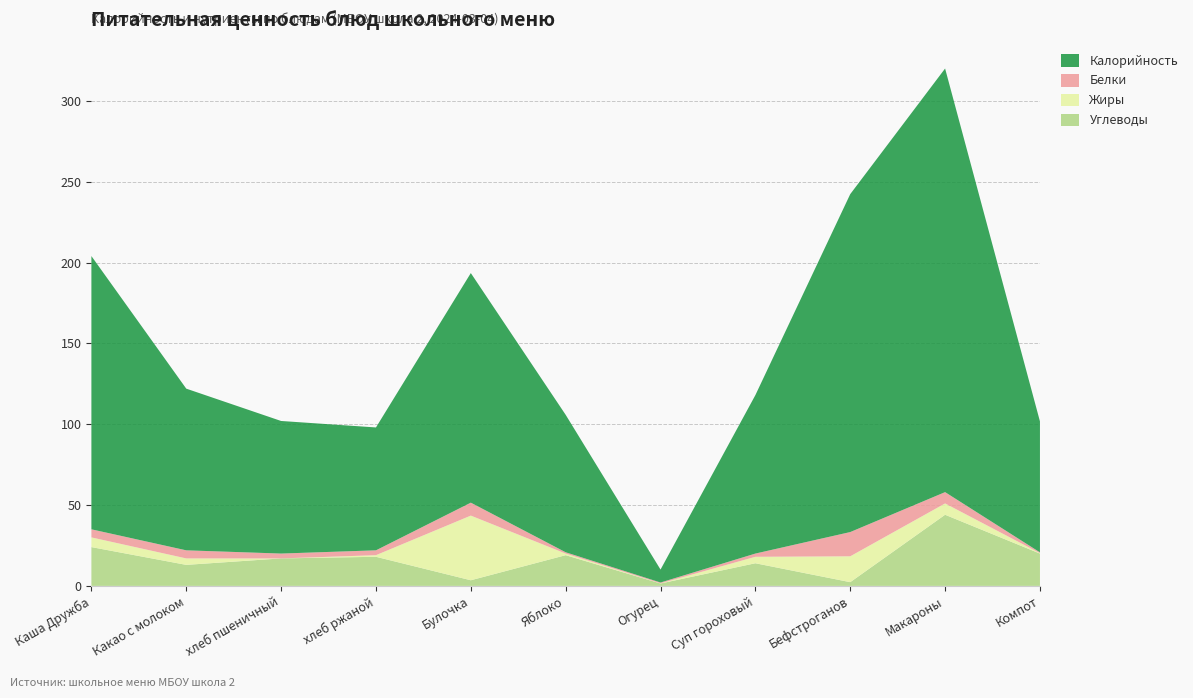

Reading left to right, transcribe all the data shown in this chart.

Калорийность: Каша Дружба=169.0	Какао с молоком=100.0	хлеб пшеничный=82.0	хлеб ржаной=76.0	Булочка=142.0	Яблоко=85.0	Огурец=8.0	Суп гороховый=98.0	Бефстроганов=209.0	Макароны=262.0	Компот=81.0
Белки: Каша Дружба=5.0	Какао с молоком=5.0	хлеб пшеничный=3.0	хлеб ржаной=3.0	Булочка=8.0	Яблоко=0.8	Огурец=0.5	Суп гороховый=2.0	Бефстроганов=15.0	Макароны=7.0	Компот=0.5
Жиры: Каша Дружба=6.0	Какао с молоком=4.0	хлеб пшеничный=0.0	хлеб ржаной=1.0	Булочка=40.0	Яблоко=1.0	Огурец=0.1	Суп гороховый=4.0	Бефстроганов=16.0	Макароны=7.0	Компот=0.2
Углеводы: Каша Дружба=24.0	Какао с молоком=13.0	хлеб пшеничный=17.0	хлеб ржаной=18.0	Булочка=3.5	Яблоко=19.0	Огурец=1.5	Суп гороховый=14.0	Бефстроганов=2.3	Макароны=44.0	Компот=20.0